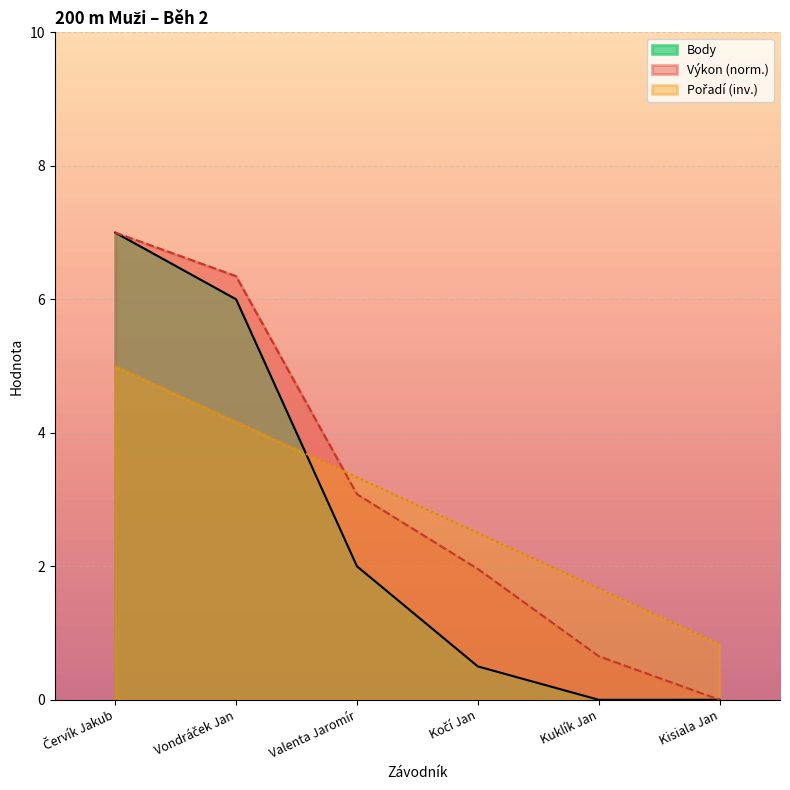

At which category is the sum across all series the highest?

Červík Jakub